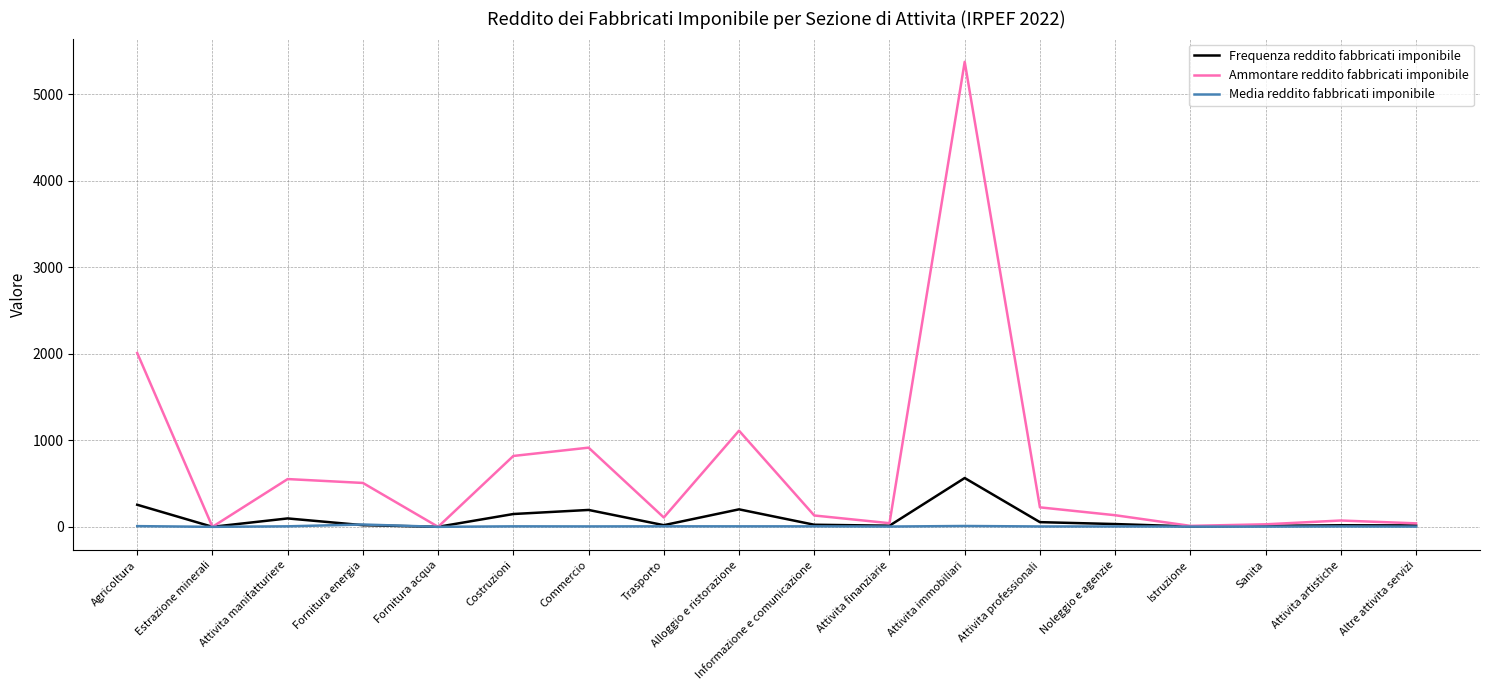

Is it true that Ammontare reddito fabbricati imponibile equals 762.5 at Attivita manifatturiere?

False